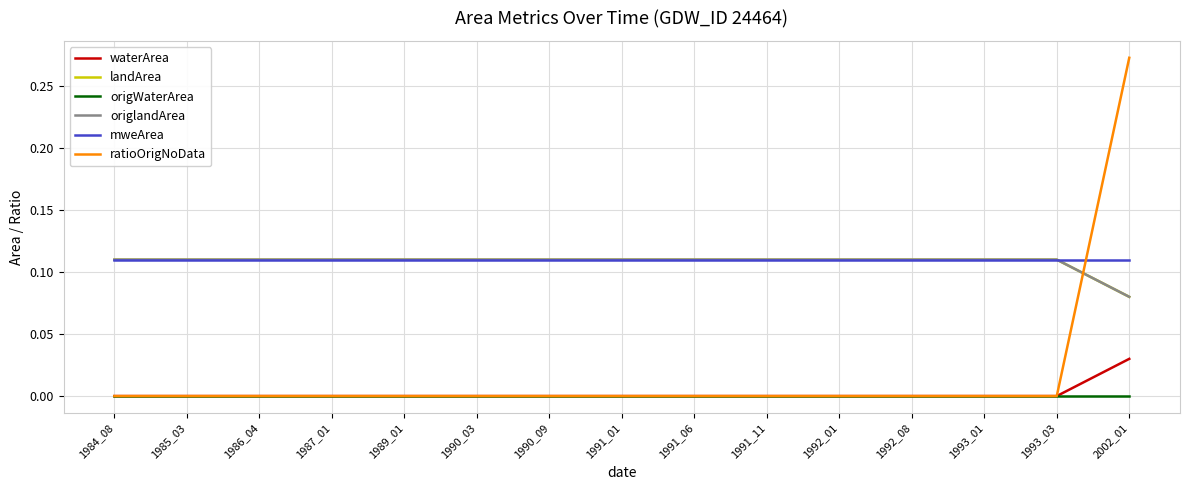

What is the total value across all series at 2002_01?

0.6